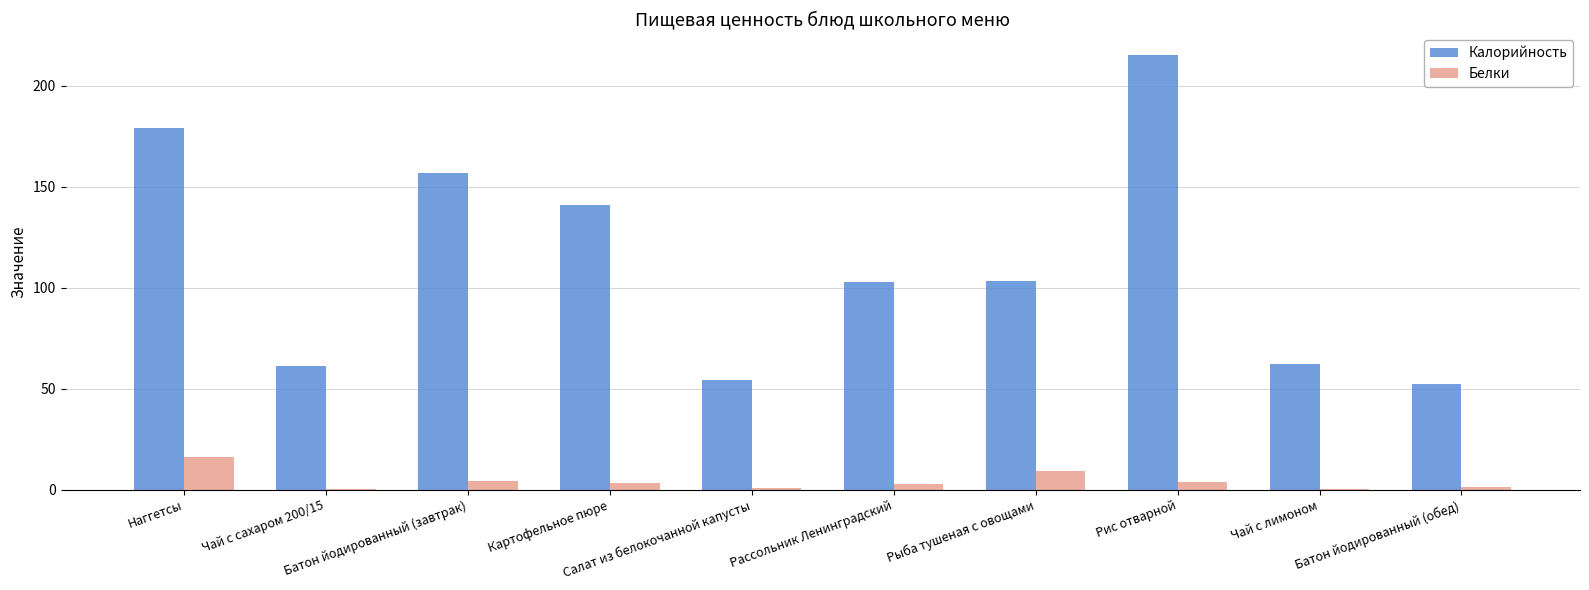

What is the sum of the Калорийность values at Чай с сахаром 200/15 and Рассольник Ленинградский?

164.4